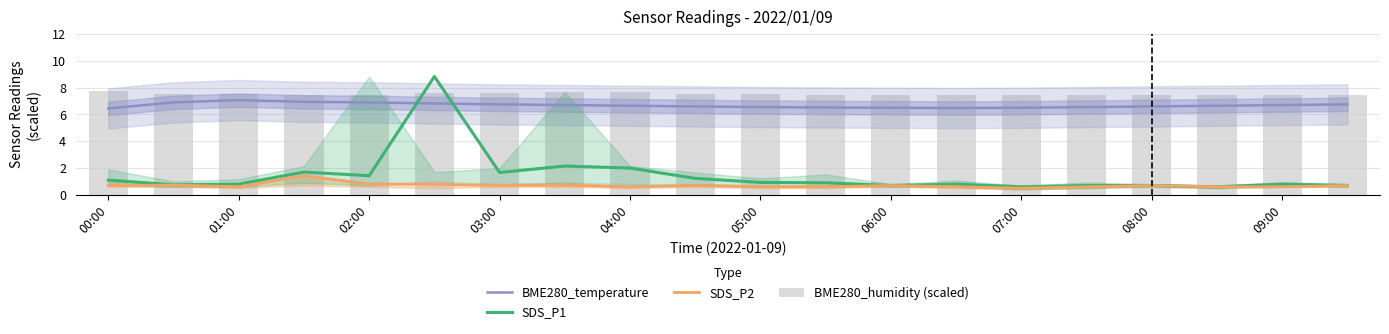

Which series has the widest spread of values?

SDS_P1